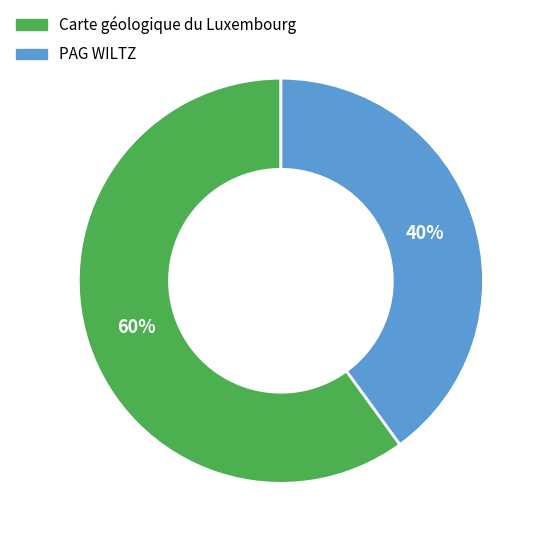

Do Carte géologique du Luxembourg and PAG WILTZ together represent more than half of the pie?

Yes